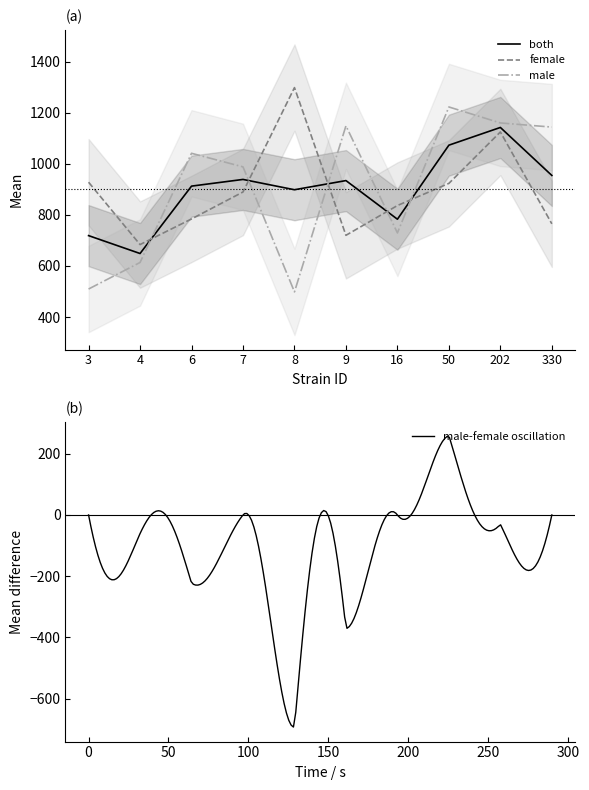

Reading right to left, list all the values displayed in this chart.

both: 330=954.1	202=1142.0	50=1072.6	16=782.8	9=934.0	8=898.2	7=938.5	6=912.4	4=648.6	3=718.7
female: 330=764.8	202=1124.3	50=923.1	16=836.4	9=719.8	8=1297.9	7=889.4	6=783.9	4=683.7	3=927.7
male: 330=1143.4	202=1159.6	50=1222.2	16=729.2	9=1148.2	8=498.5	7=987.7	6=1040.8	4=613.6	3=509.7